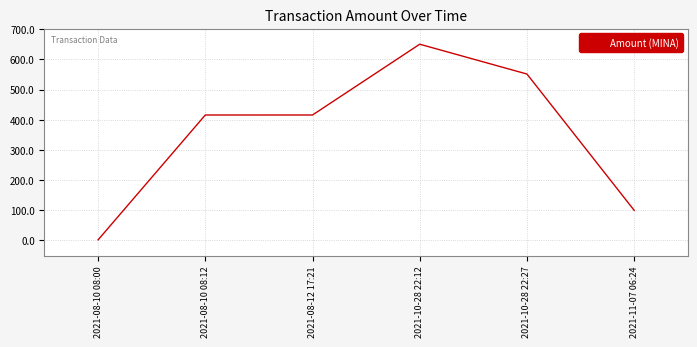

True or false: there are more than 2 points higher than both neighbors.

False